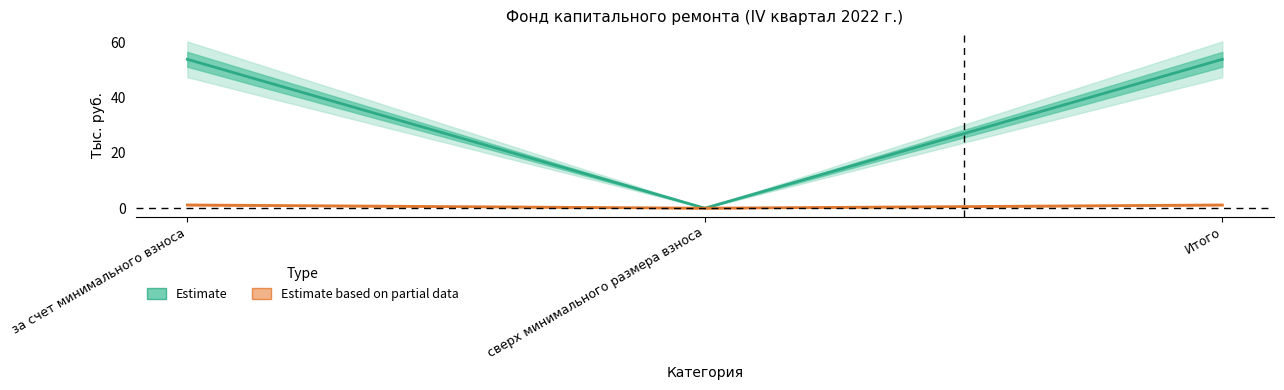

What position from the left is за счет минимального взноса?

1